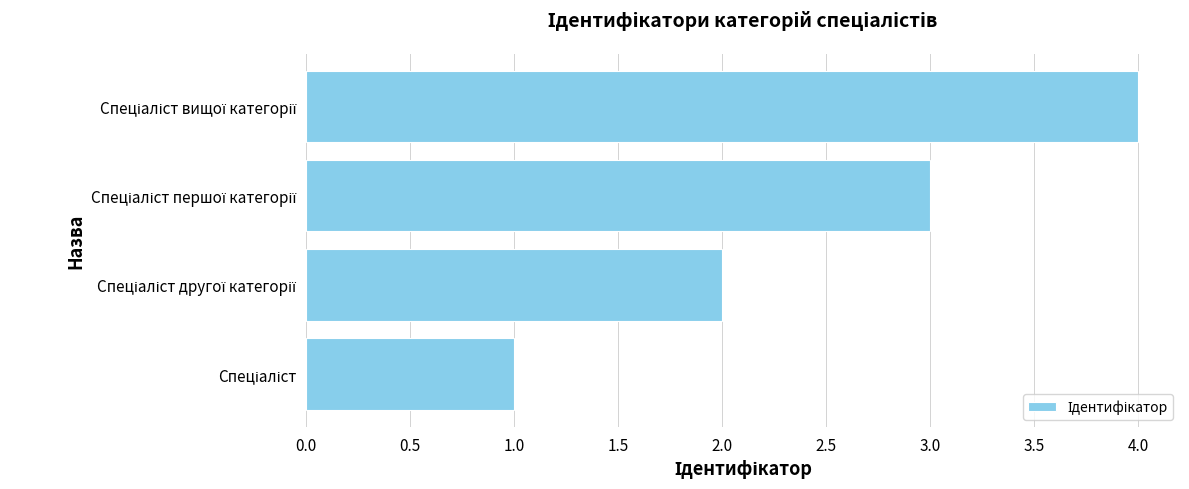

What is the maximum value shown in the chart?

4